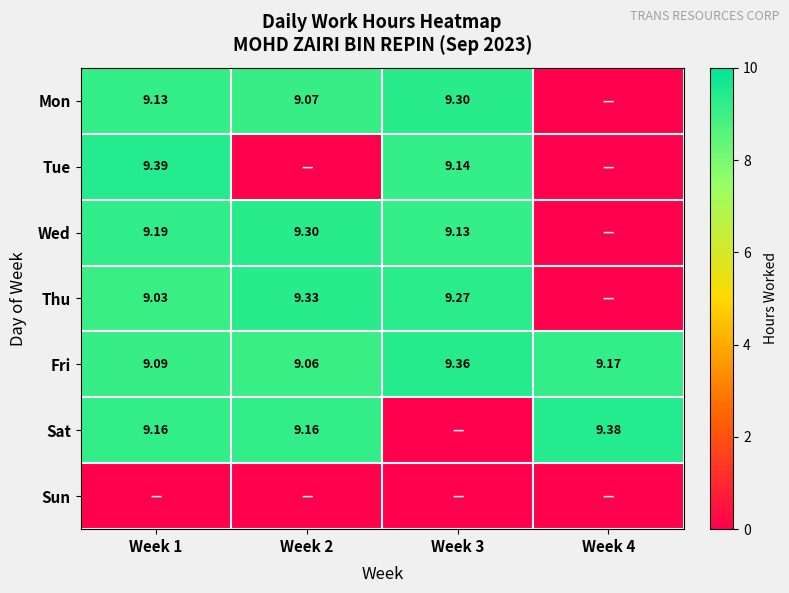

Rank the series at Week 2 from highest to lowest value.

Thu, Wed, Sat, Mon, Fri, Tue, Sun